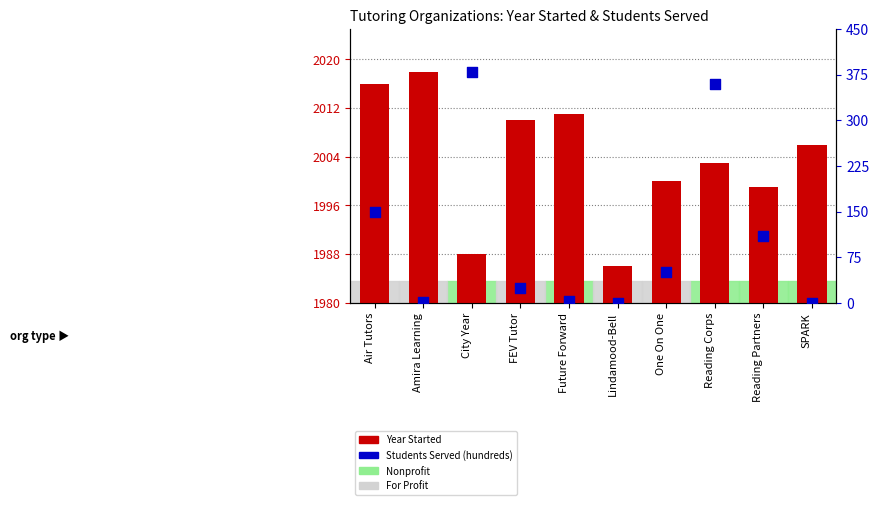

At which category is the sum across all series the highest?

City Year